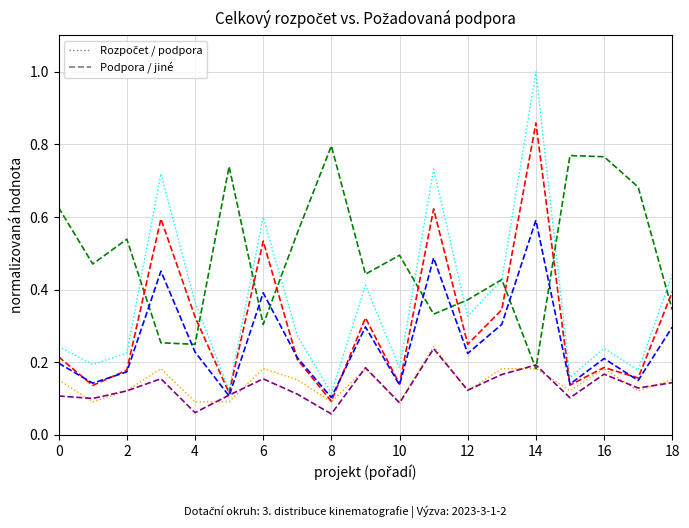

What is the greatest value displayed?

1.0